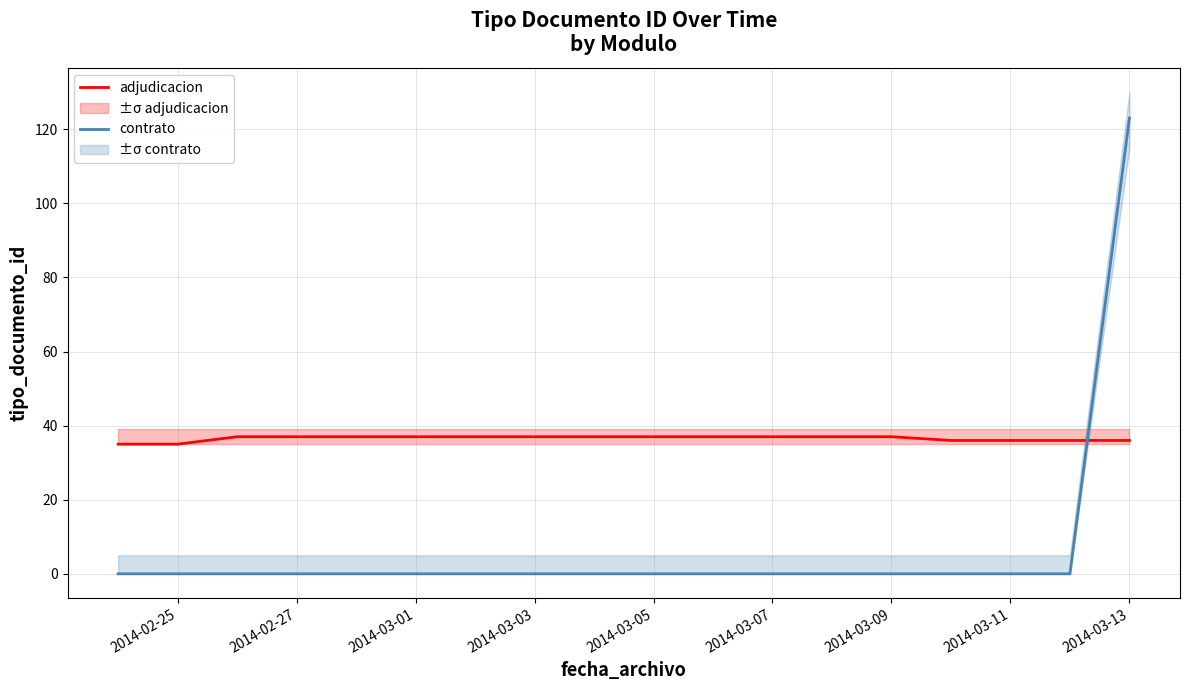

Count the number of data series in this chart.

2